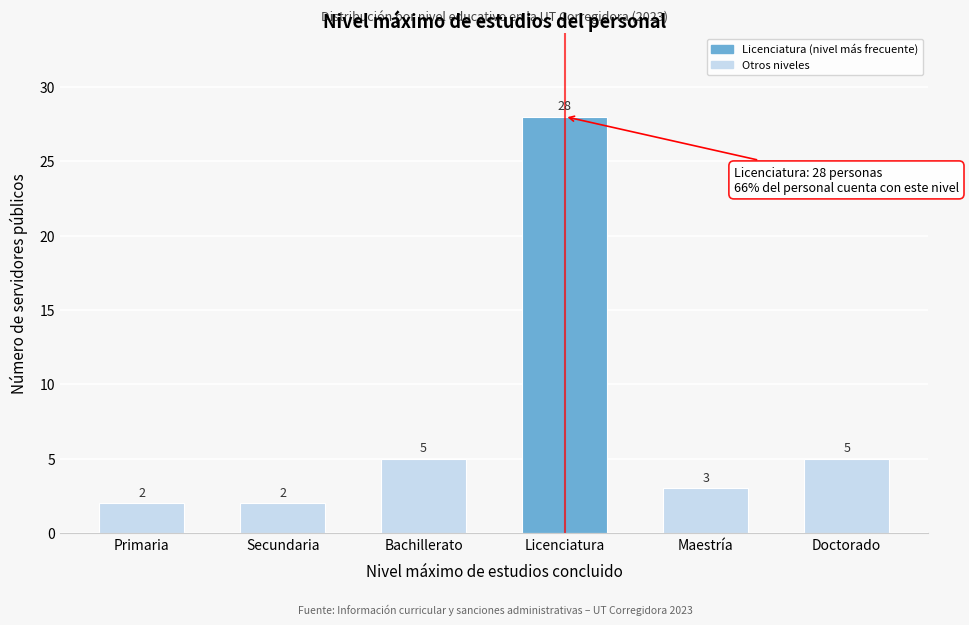

Reading left to right, what are all the values shown in this chart?

Primaria=2	Secundaria=2	Bachillerato=5	Licenciatura=28	Maestría=3	Doctorado=5